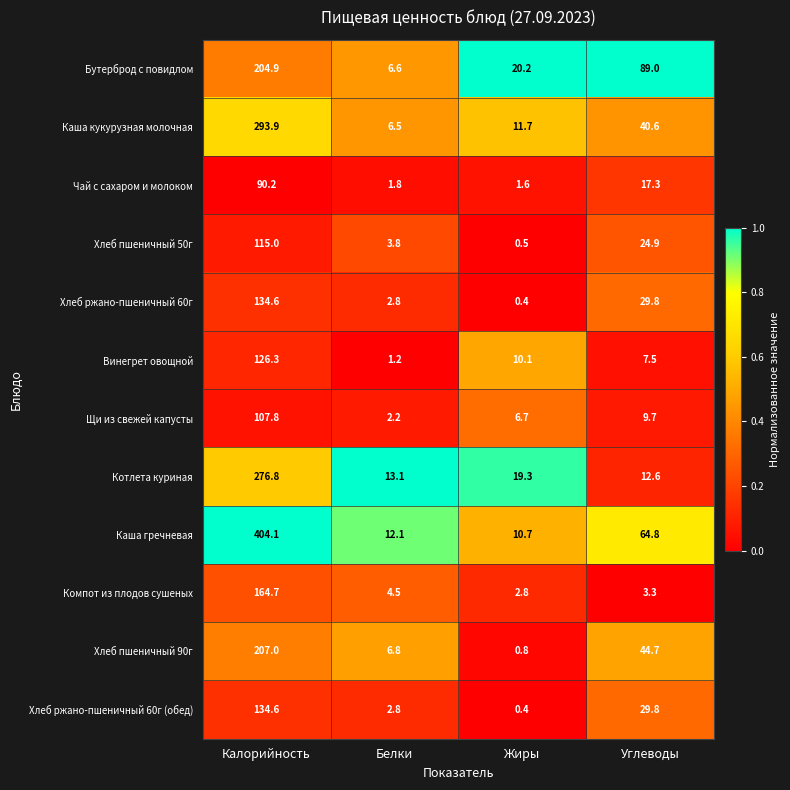

The value of Каша кукурузная молочная at Белки is 1.5. True or false?

False